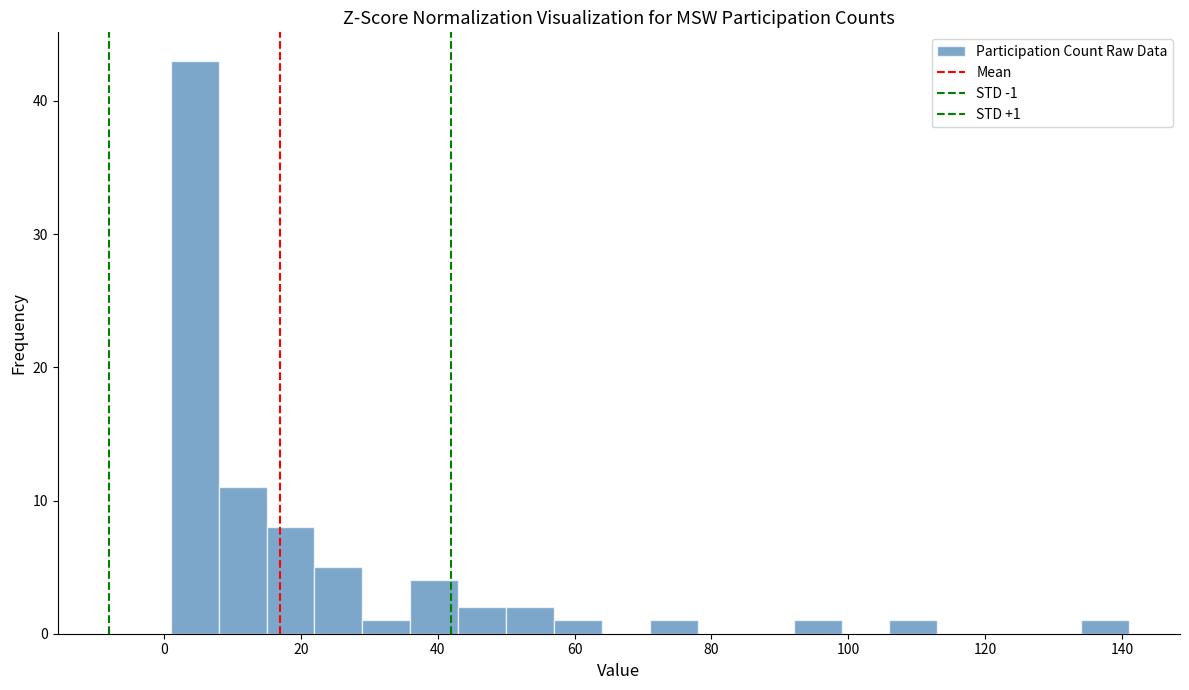

Around what value on the x-axis is the tallest bar? Give the approximate position of its centre, as read against the axis.

4